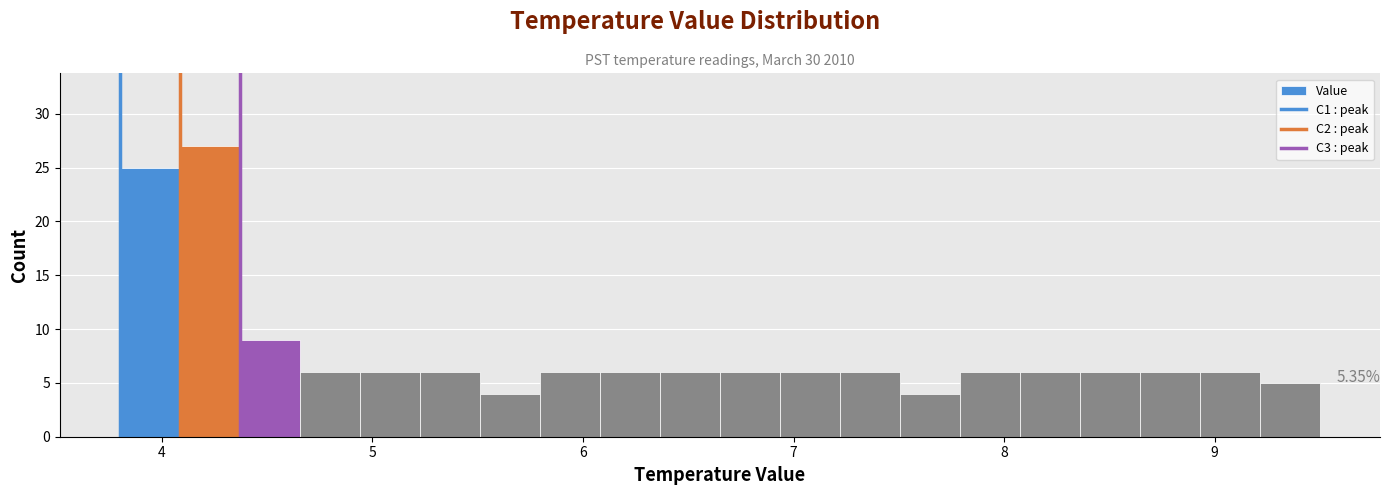

Read against the x-axis, roughly where is the centre of the tallest bar?

4.2